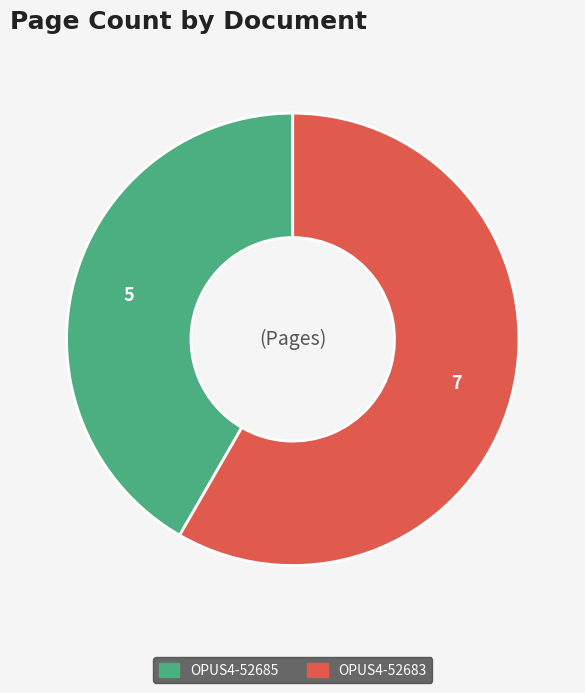

Do OPUS4-52685 and OPUS4-52683 together represent more than half of the pie?

Yes